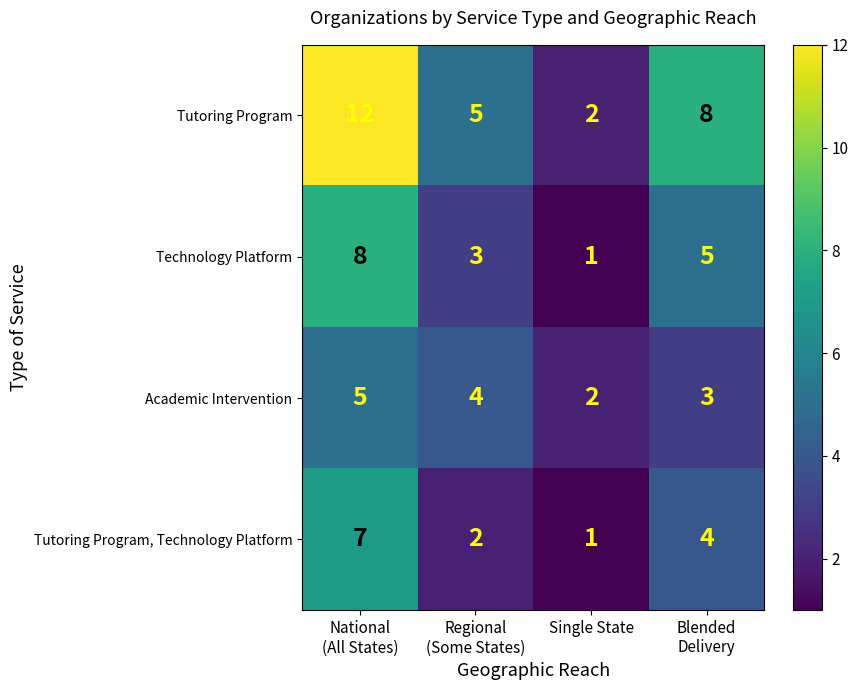

What is the average value of the Technology Platform series?

4